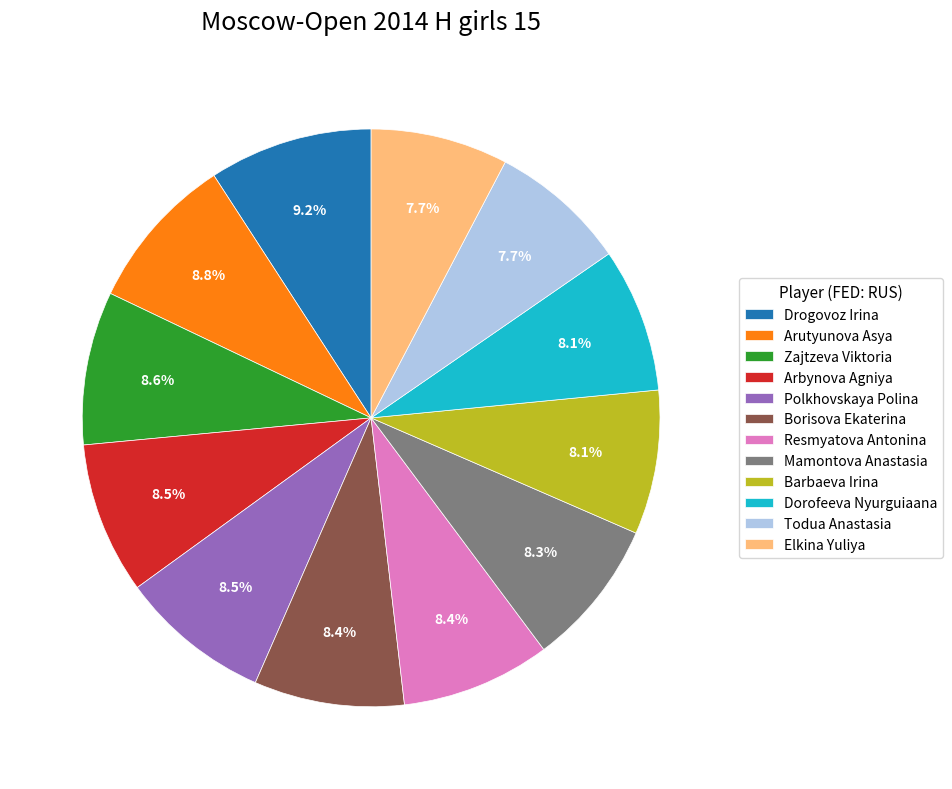

Is there any slice that represents more than half of the pie?

No